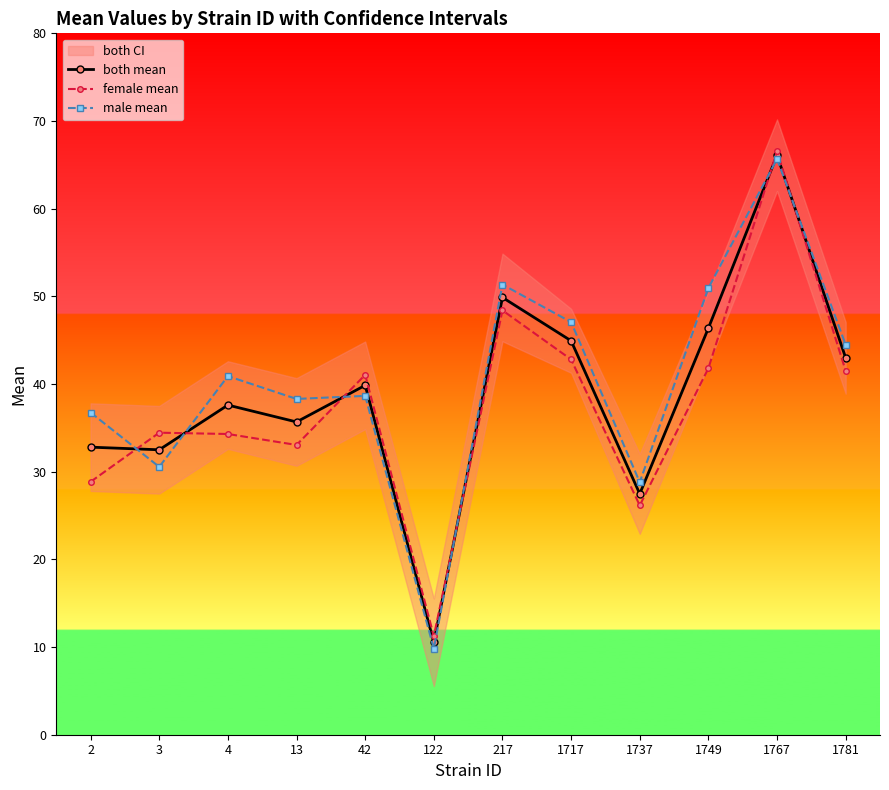

Between 3 and 42, which is larger?

42